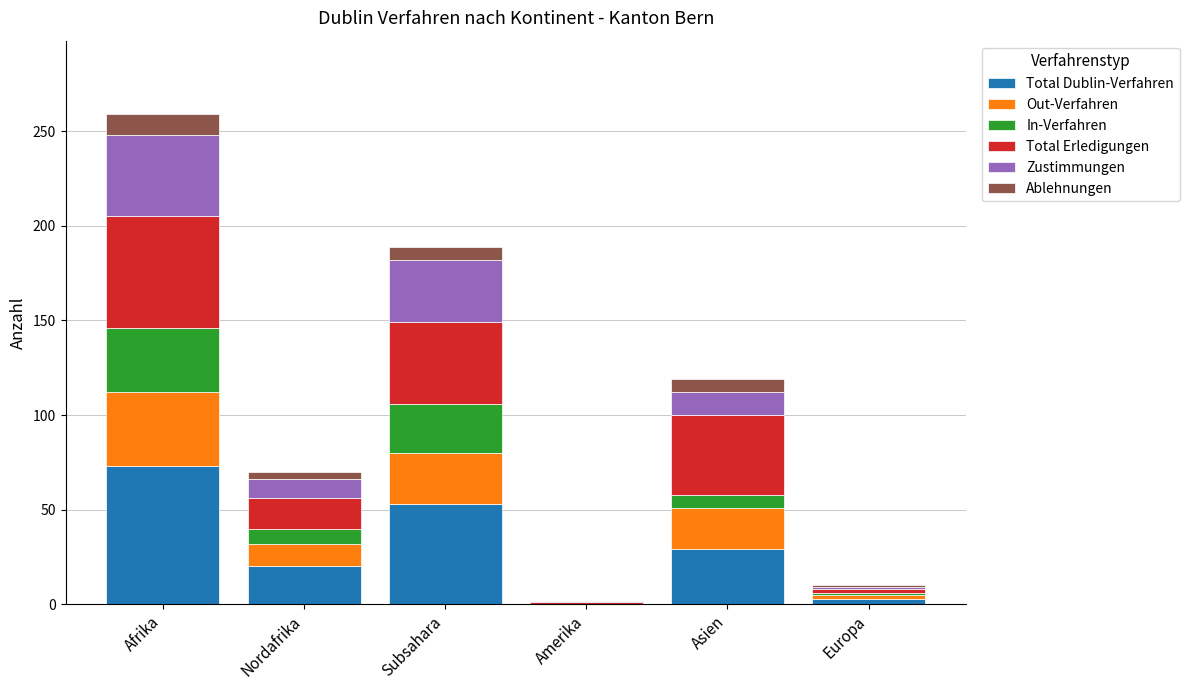

True or false: Total Dublin-Verfahren has a value of 53 at Subsahara.

True